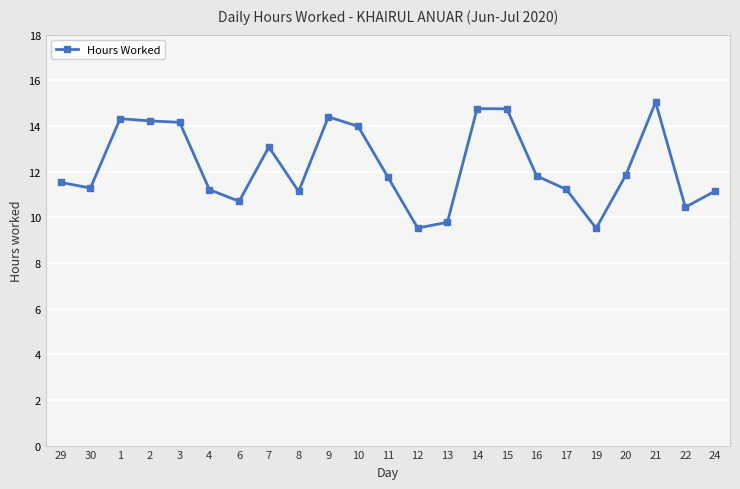

How many values exceed 11?

18